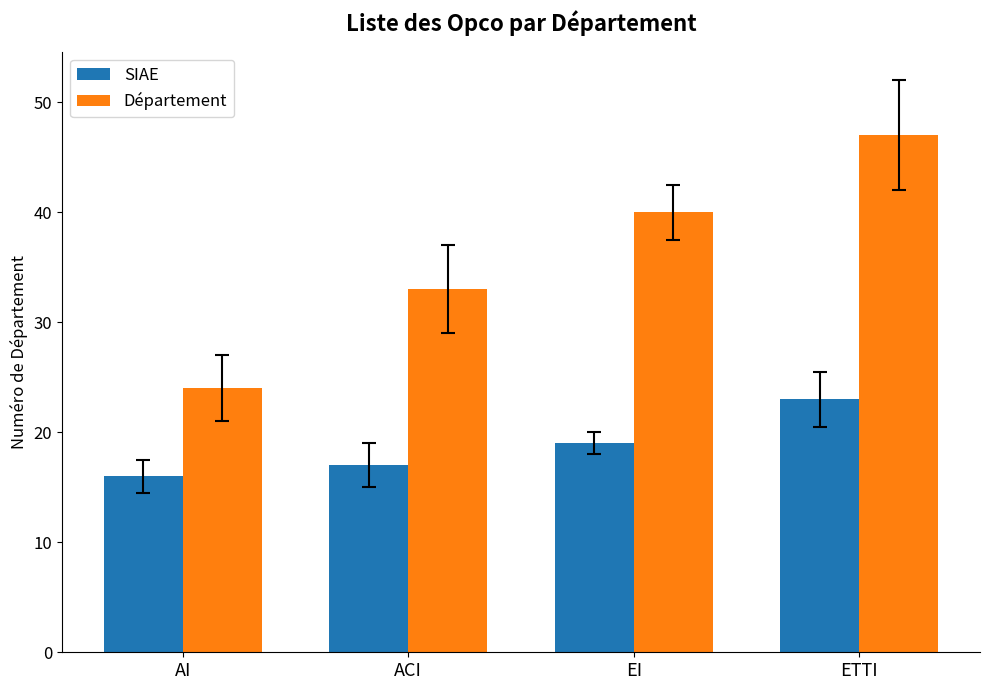

At which label is Département closest to 35?

ACI